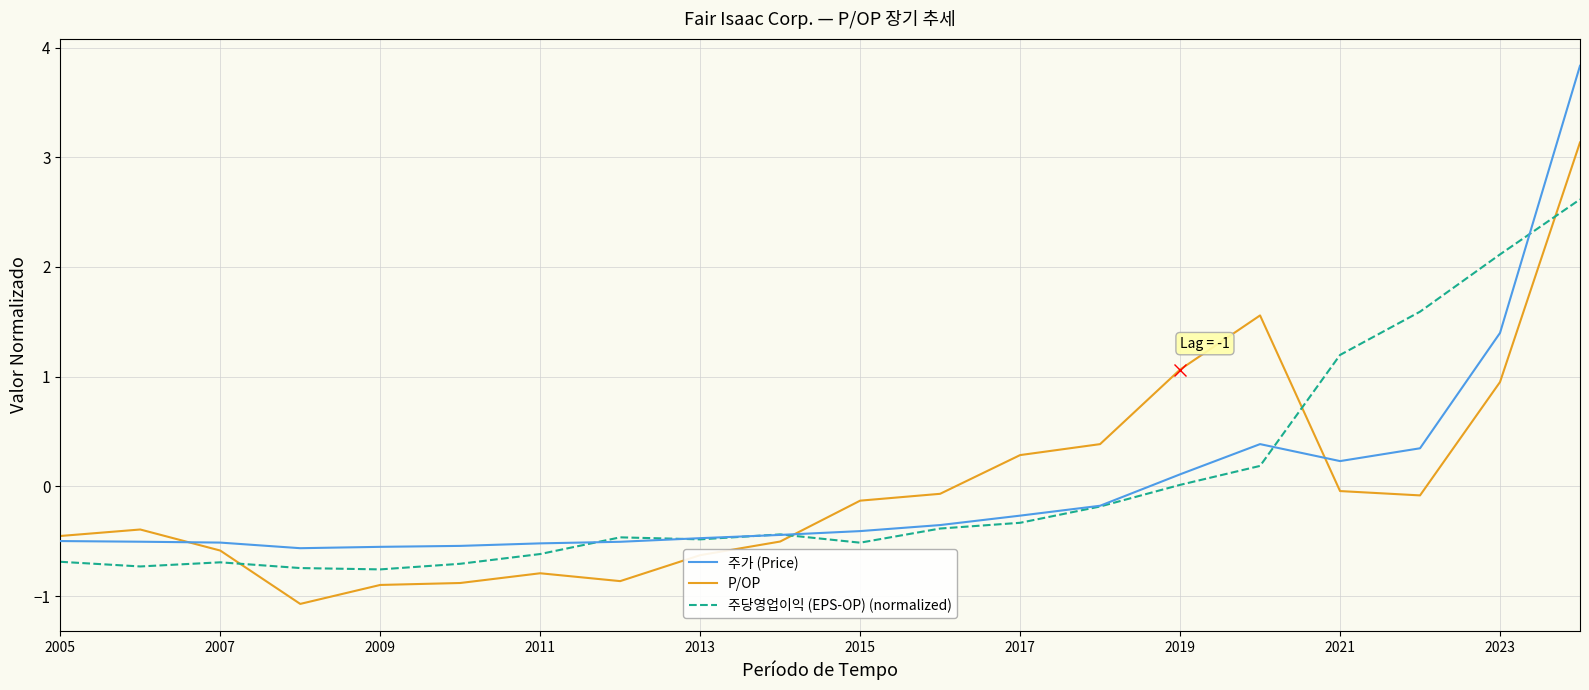

Rank the series by their maximum value, from lowest to highest.

주당영업이익 (EPS-OP) (normalized), P/OP, 주가 (Price)